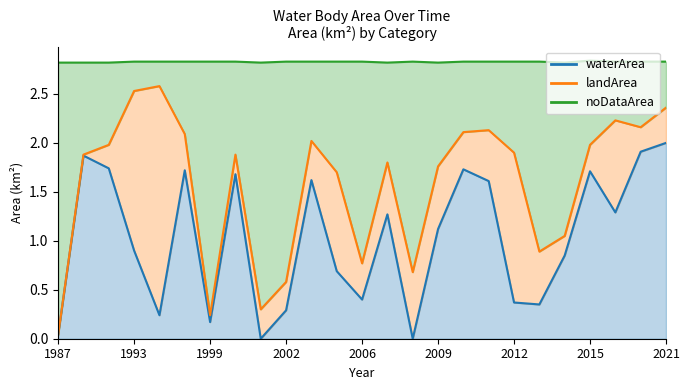

Is it true that waterArea equals 0.0 at 1987?

True